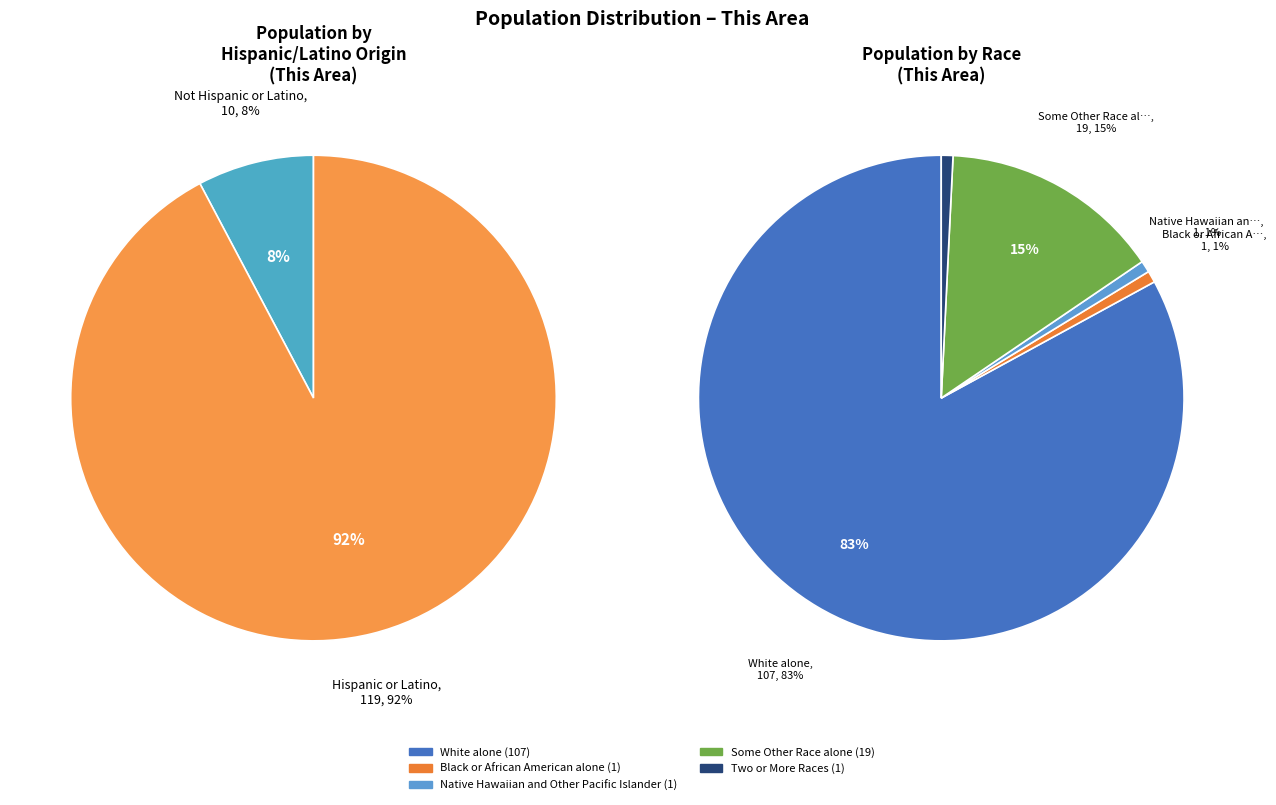

Which slice is the smallest?

Not Hispanic or Latino